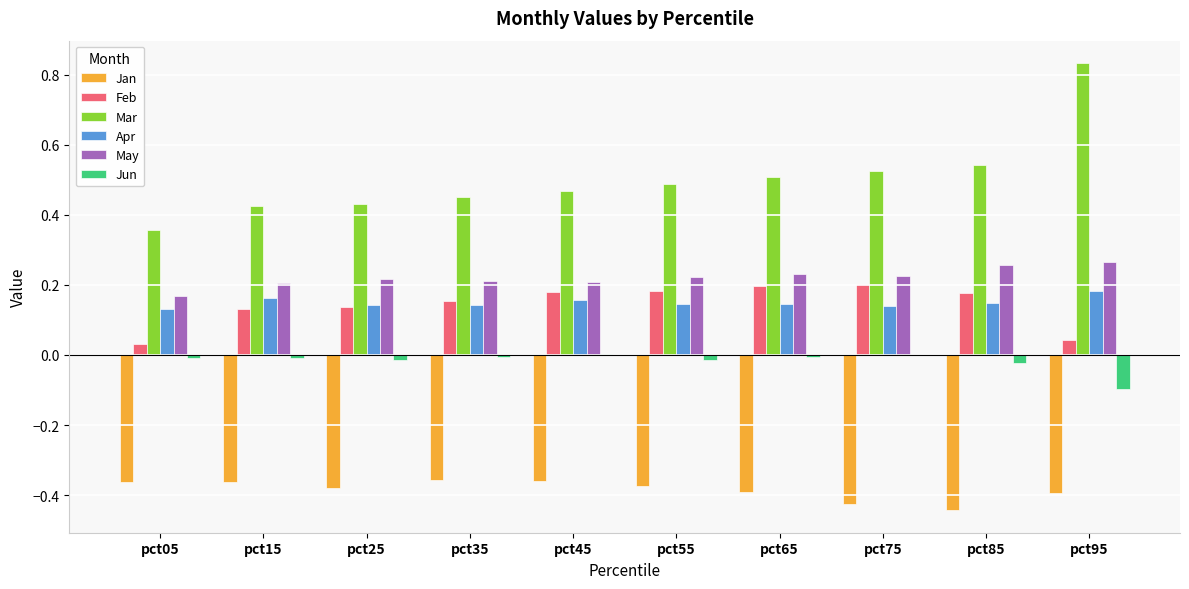

Which label corresponds to the largest value in the chart?

pct95